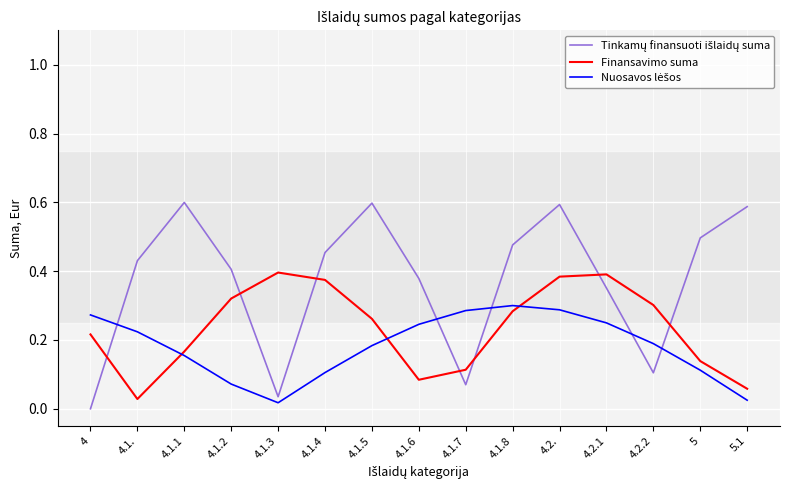

True or false: Finansavimo suma has more than 2 interior local peaks.

False